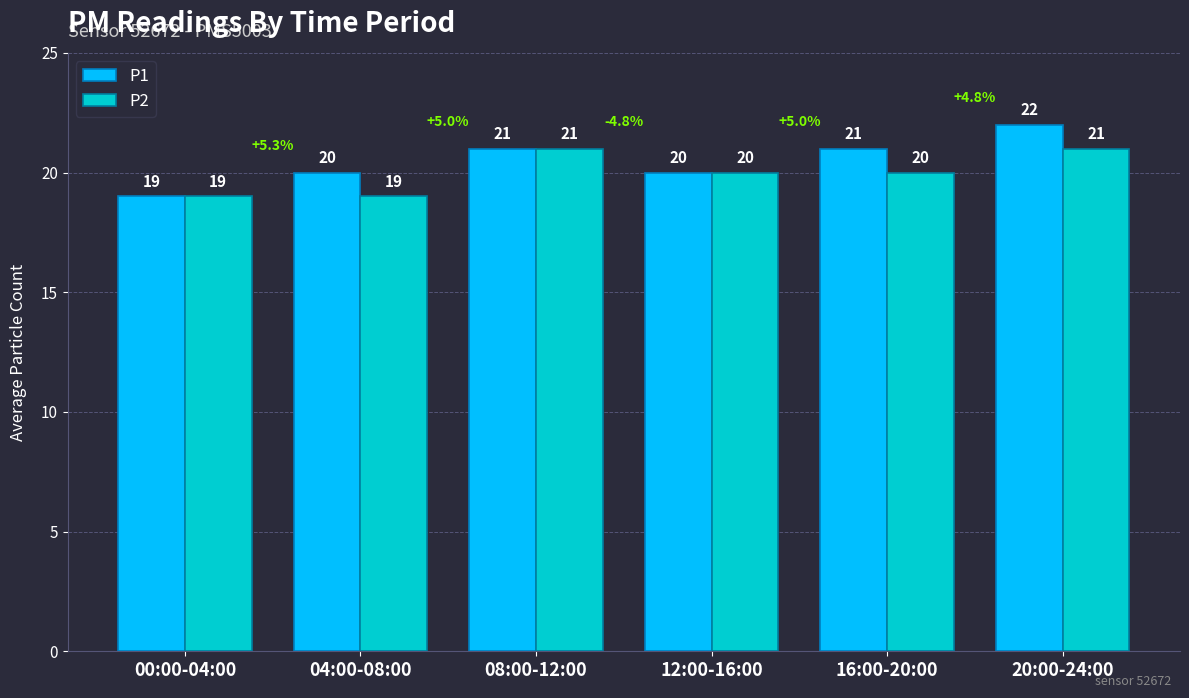

What is the greatest value displayed?

22